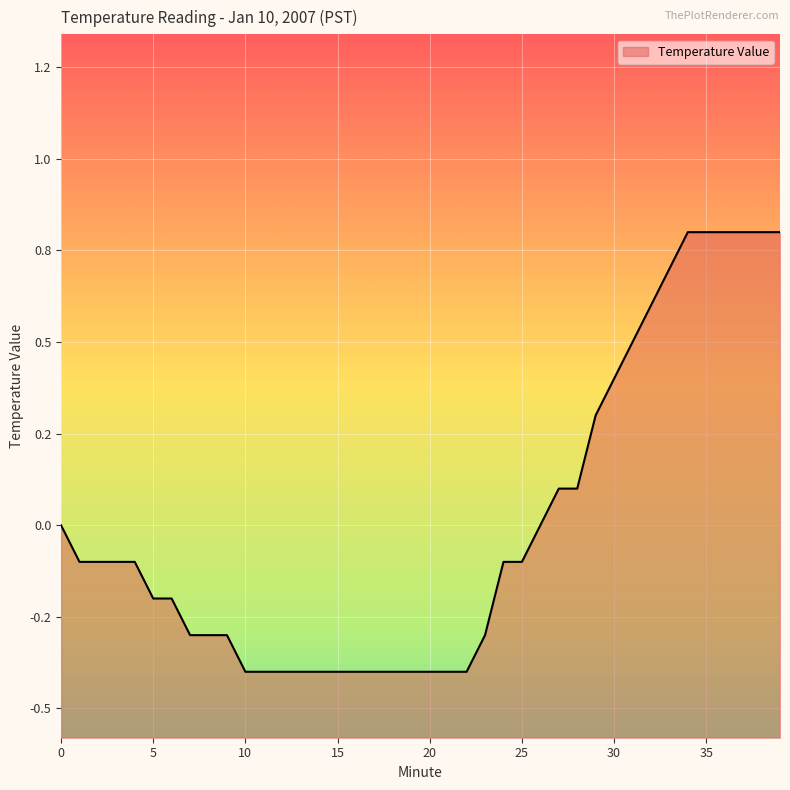

Is it true that the value at 23 is -0.3?

True